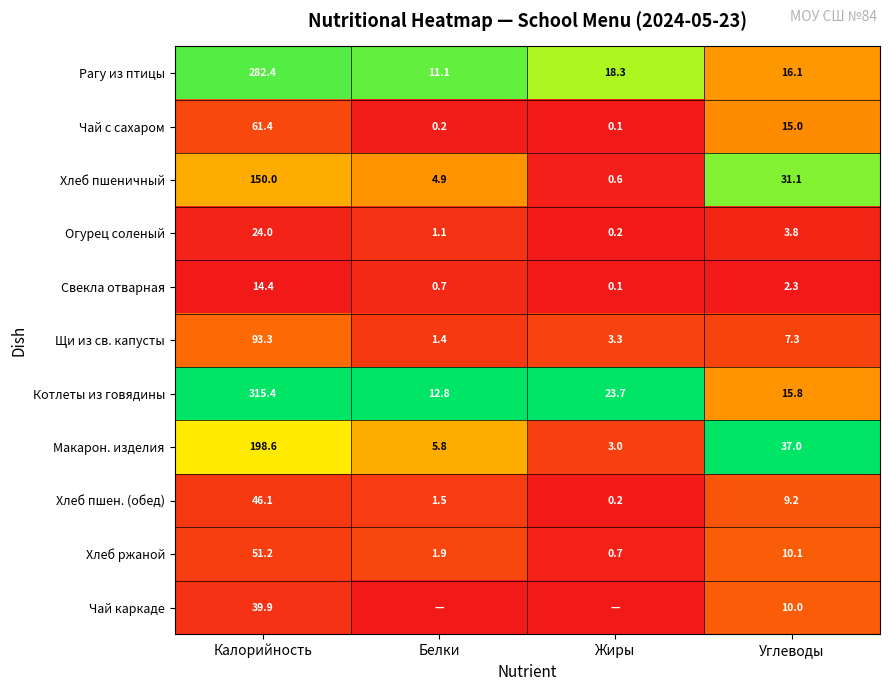

The value of Хлеб ржаной at Калорийность is 0.2. True or false?

False